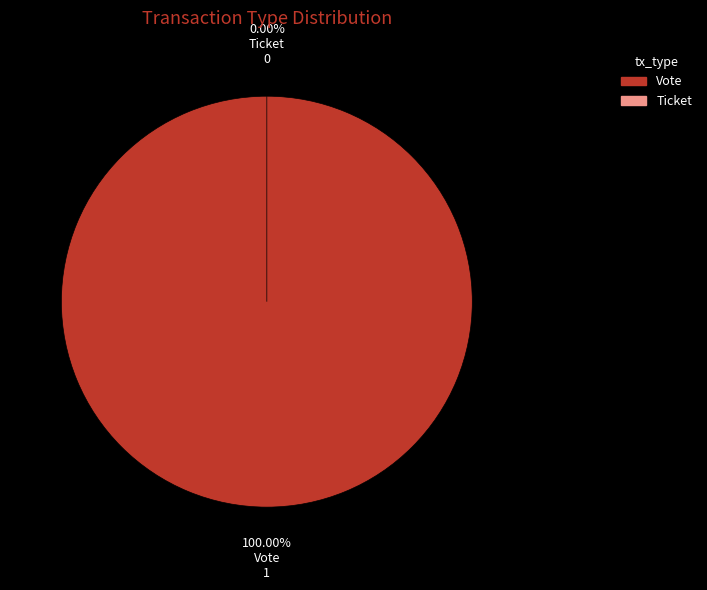

What is the change in value from Vote to Ticket?

-1